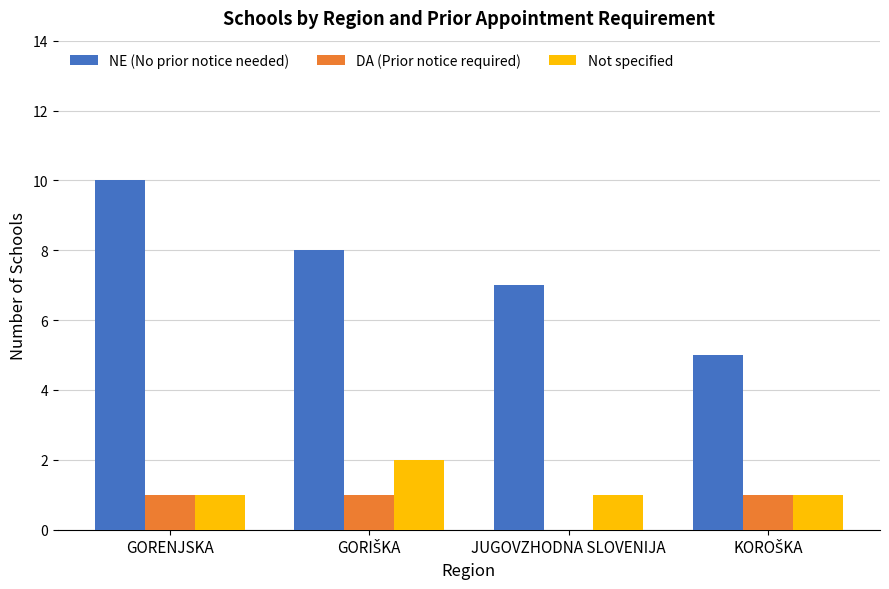

How many distinct data groups are displayed?

3